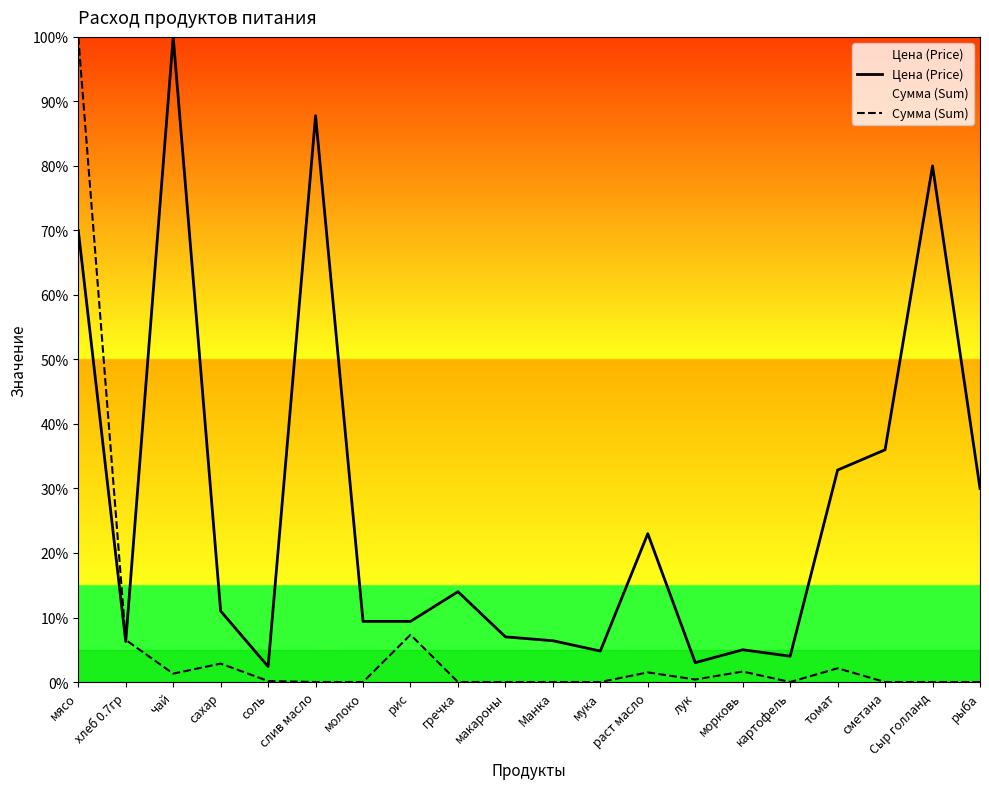

How many lines are shown in the chart?

2